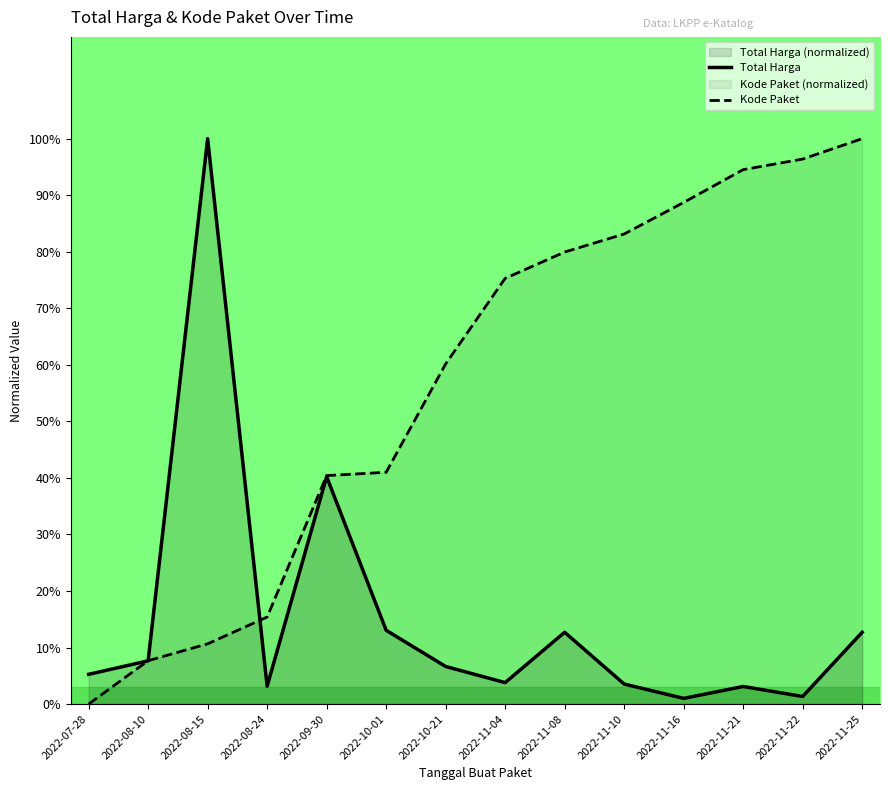

True or false: Total Harga has a value of 0.1 at 2022-08-24.

False